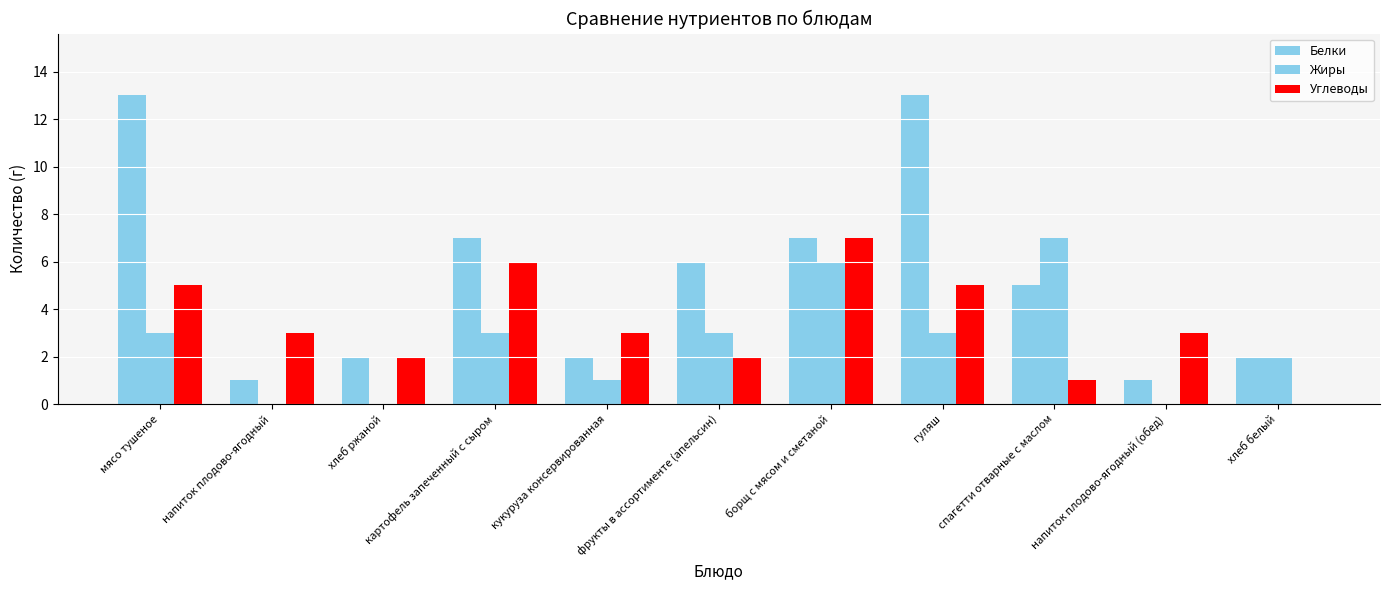

Which series has the largest total across all categories?

Белки